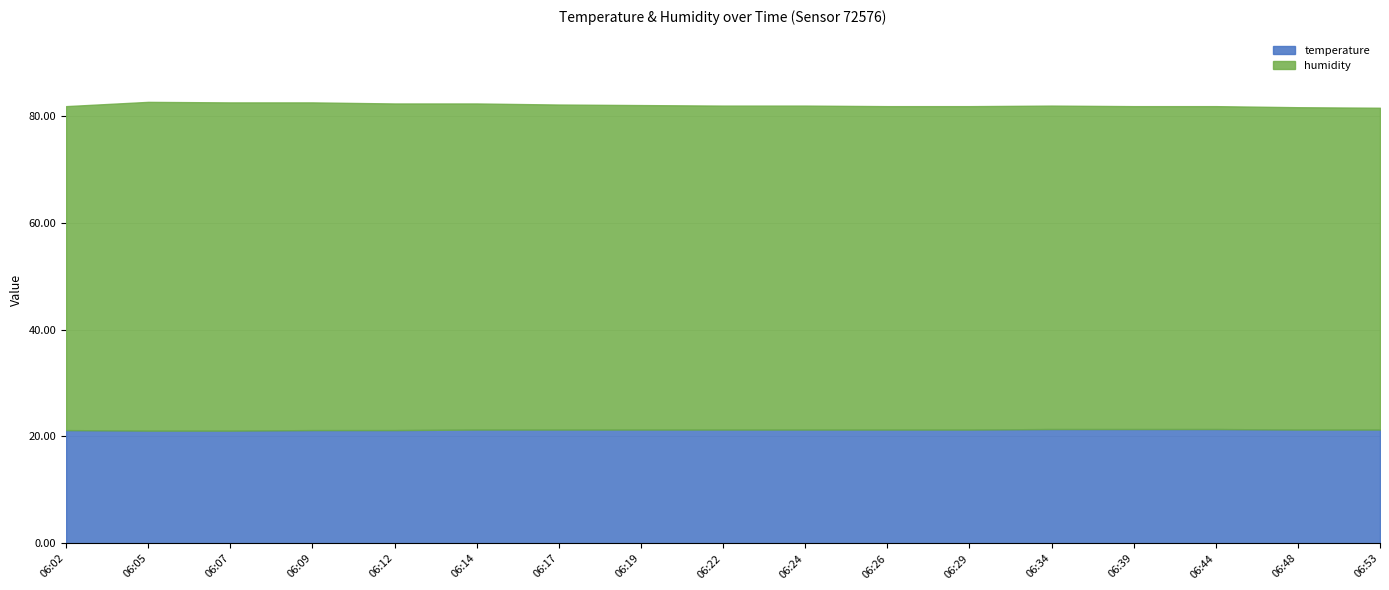

What is the value of the humidity point at the 11th from the left?

60.5